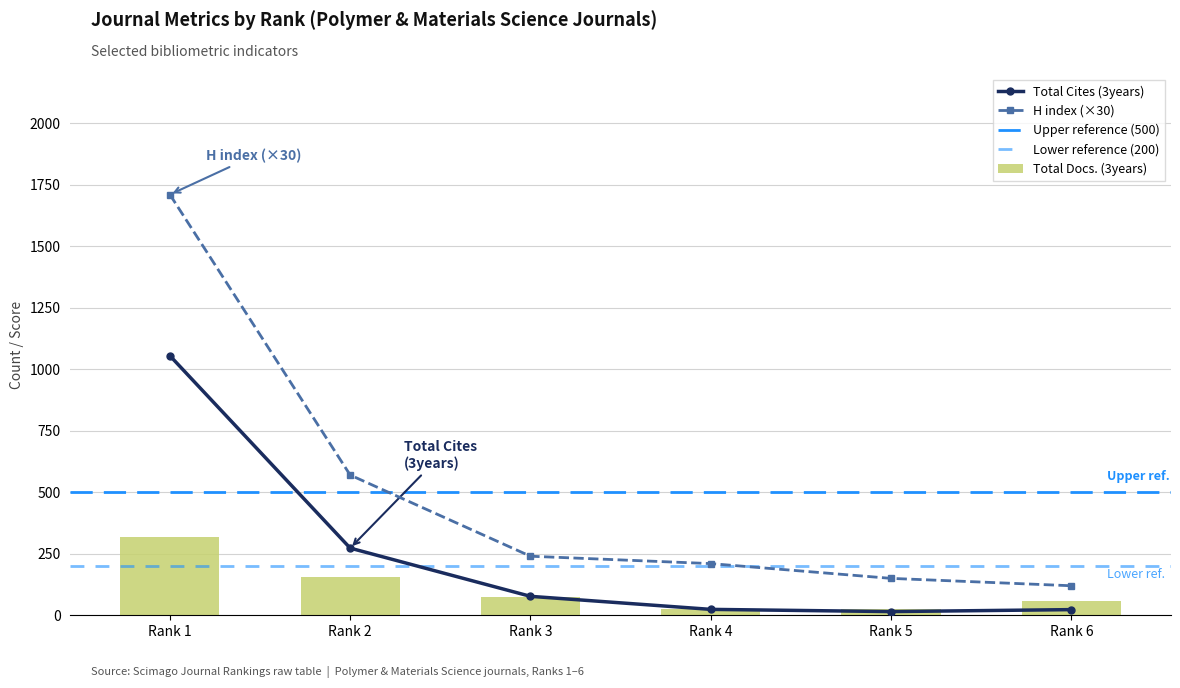

Which category has the highest value in the Total Docs. (3years) series?

Rank 1